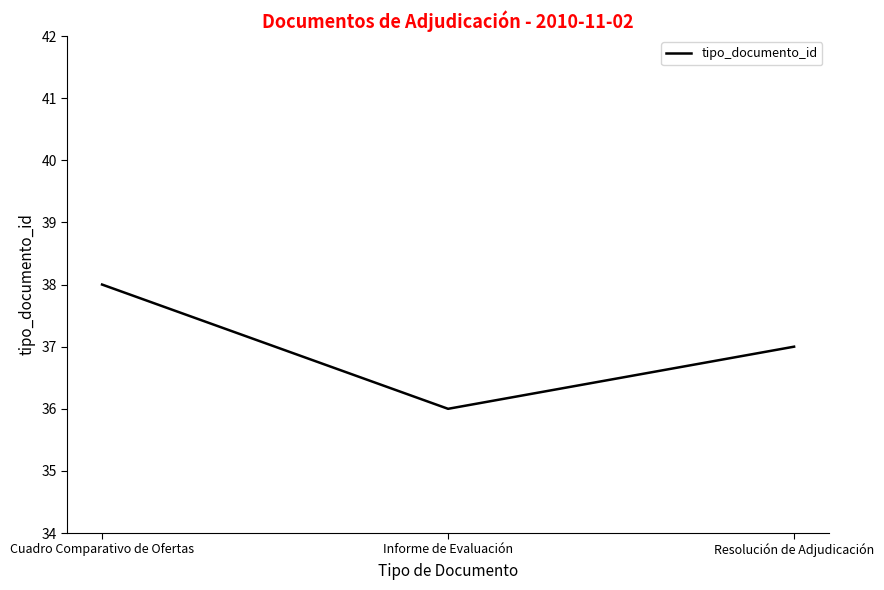

Reading left to right, list all the values displayed in this chart.

Cuadro Comparativo de Ofertas=38	Informe de Evaluación=36	Resolución de Adjudicación=37